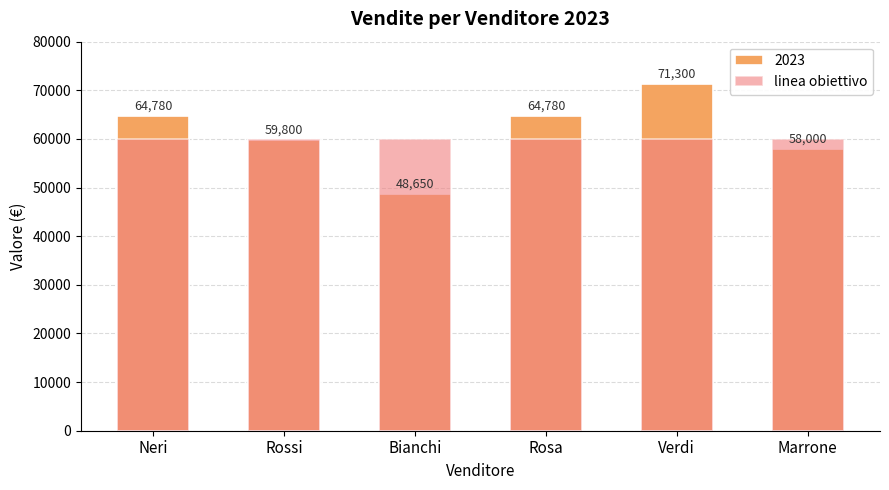

How many values are below 64780?

3